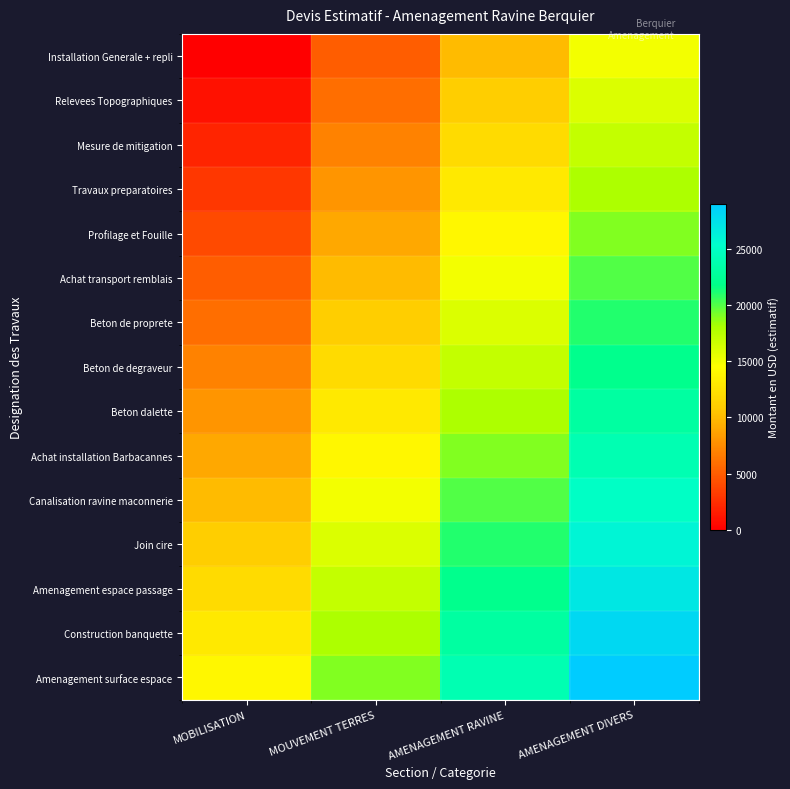

Rank the series at AMENAGEMENT RAVINE from lowest to highest value.

Installation Generale + repli, Relevees Topographiques, Mesure de mitigation, Travaux preparatoires, Profilage et Fouille, Achat transport remblais, Beton de proprete, Beton de degraveur, Beton dalette, Achat installation Barbacannes, Canalisation ravine maconnerie, Join cire, Amenagement espace passage, Construction banquette, Amenagement surface espace